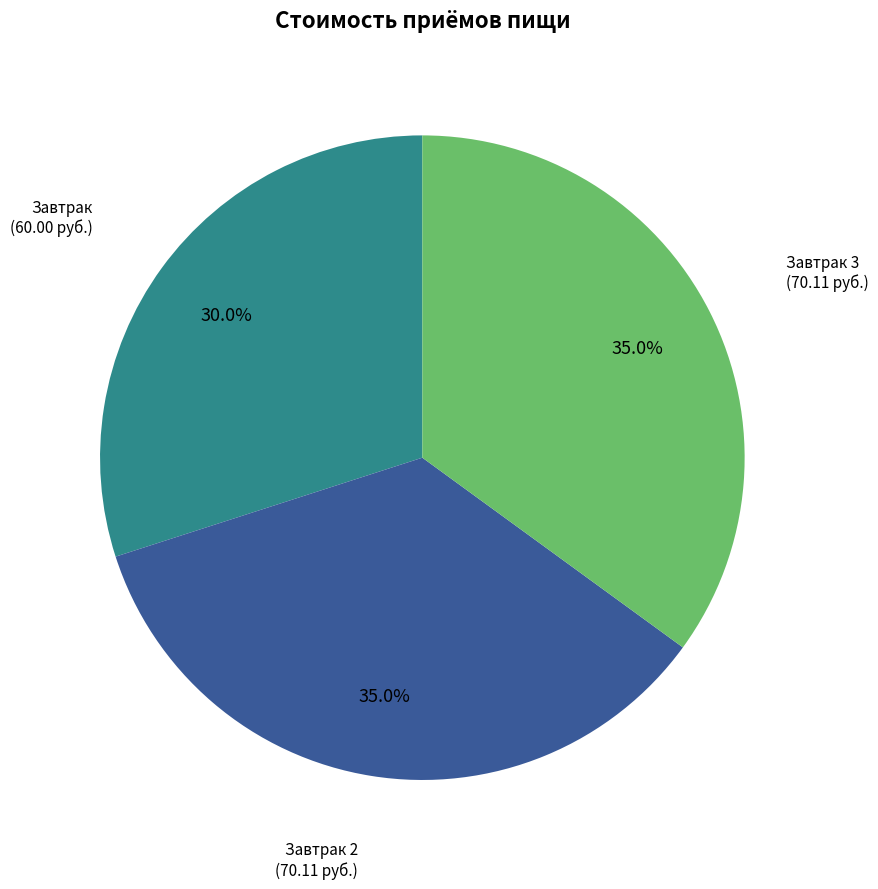

How many segments does this pie chart have?

3